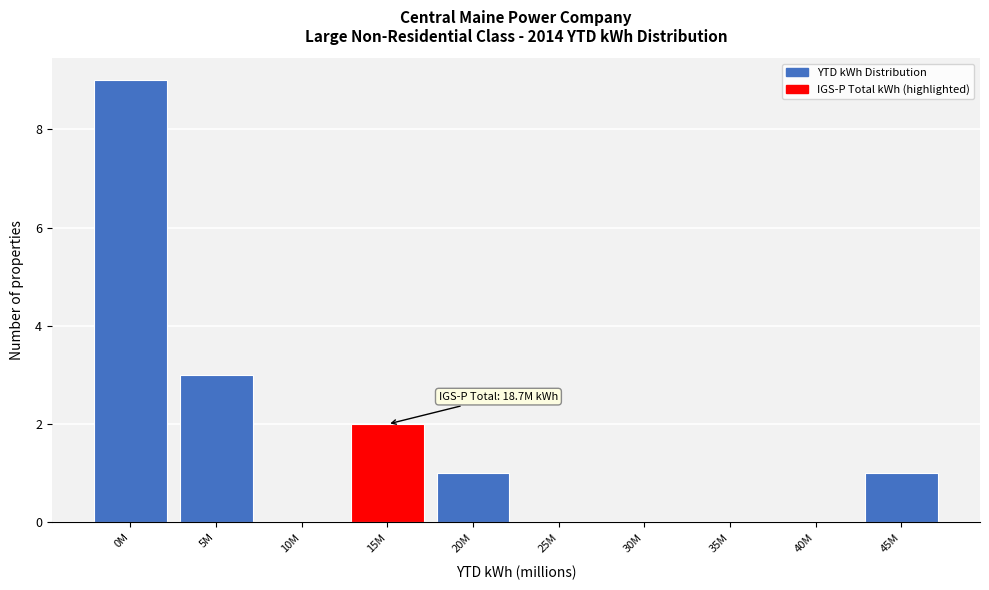

Reading left to right, extract all data points from this chart.

0M=9	5M=3	10M=0	15M=2	20M=1	25M=0	30M=0	35M=0	40M=0	45M=1